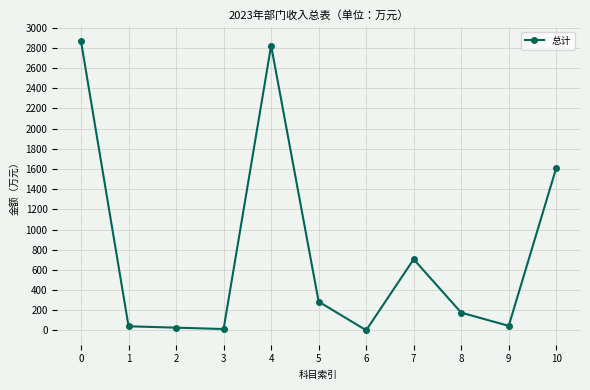

True or false: there are more than 1 points higher than both neighbors.

True